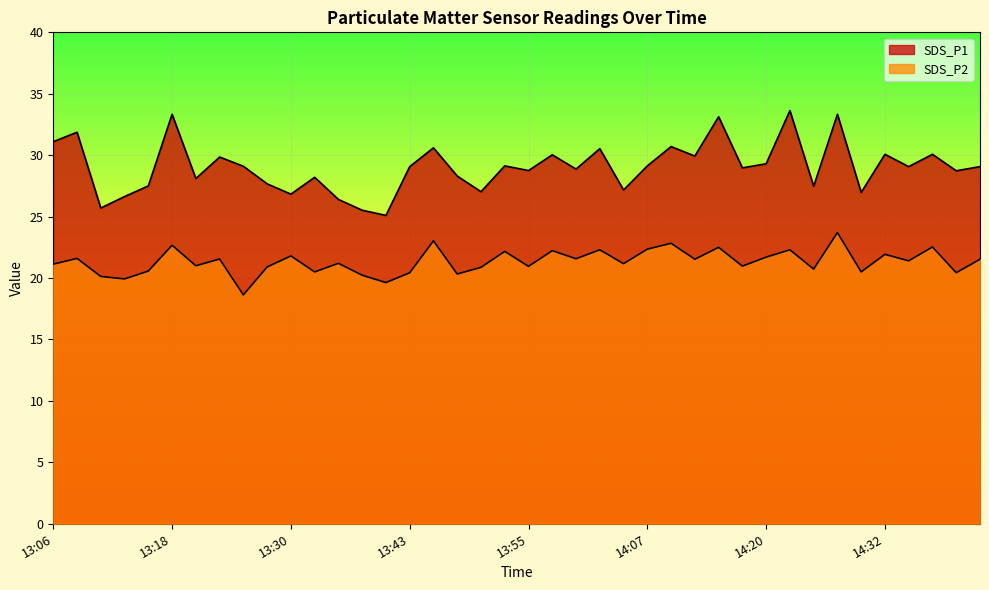

What is the label of the 20th point from the left?

13:53